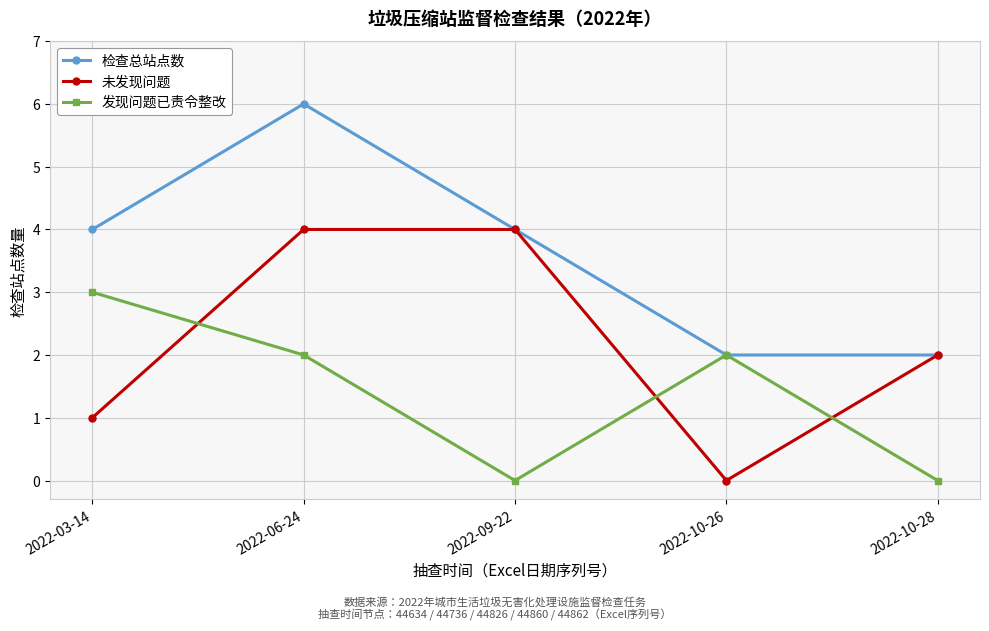

The value of 发现问题已责令整改 at 2022-10-26 is 2. True or false?

True